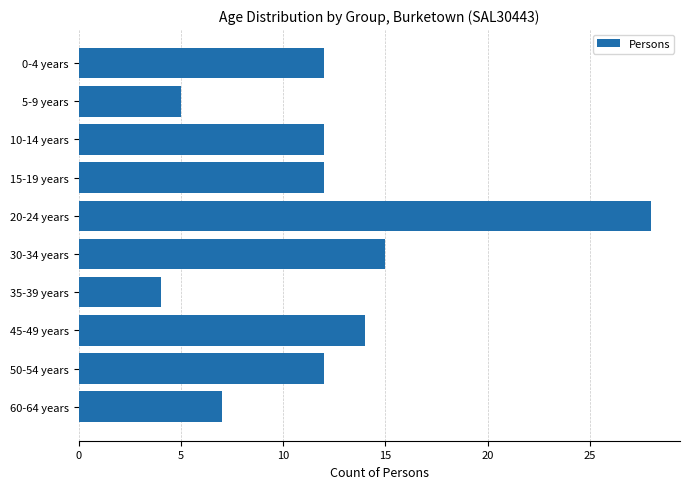

What is the label of the 5th bar from the top?

20-24 years